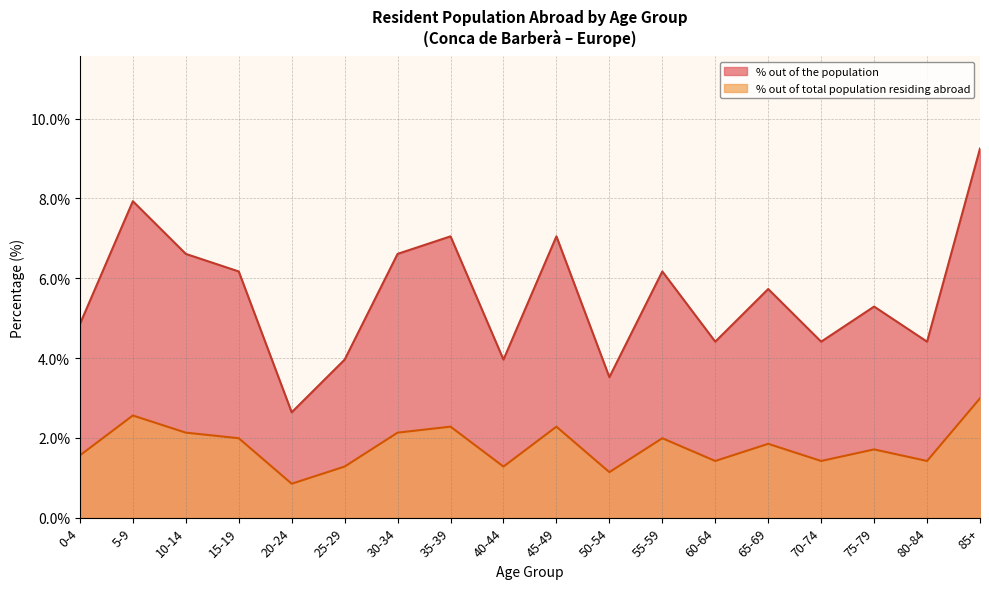

True or false: % out of the population and % out of total population residing abroad intersect in this chart.

False